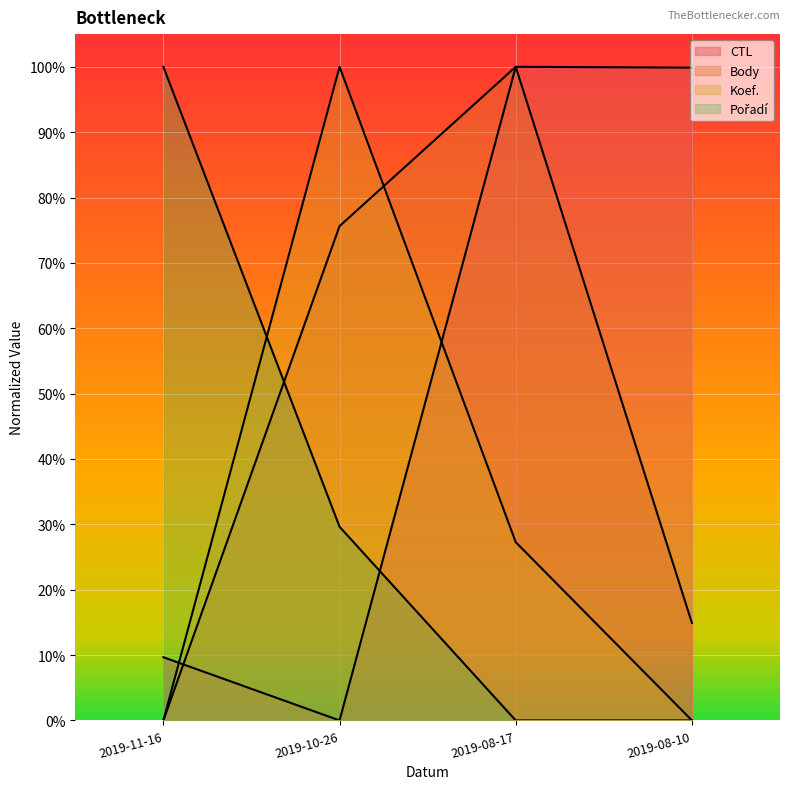

Which category has the highest value across all series?

2019-08-17